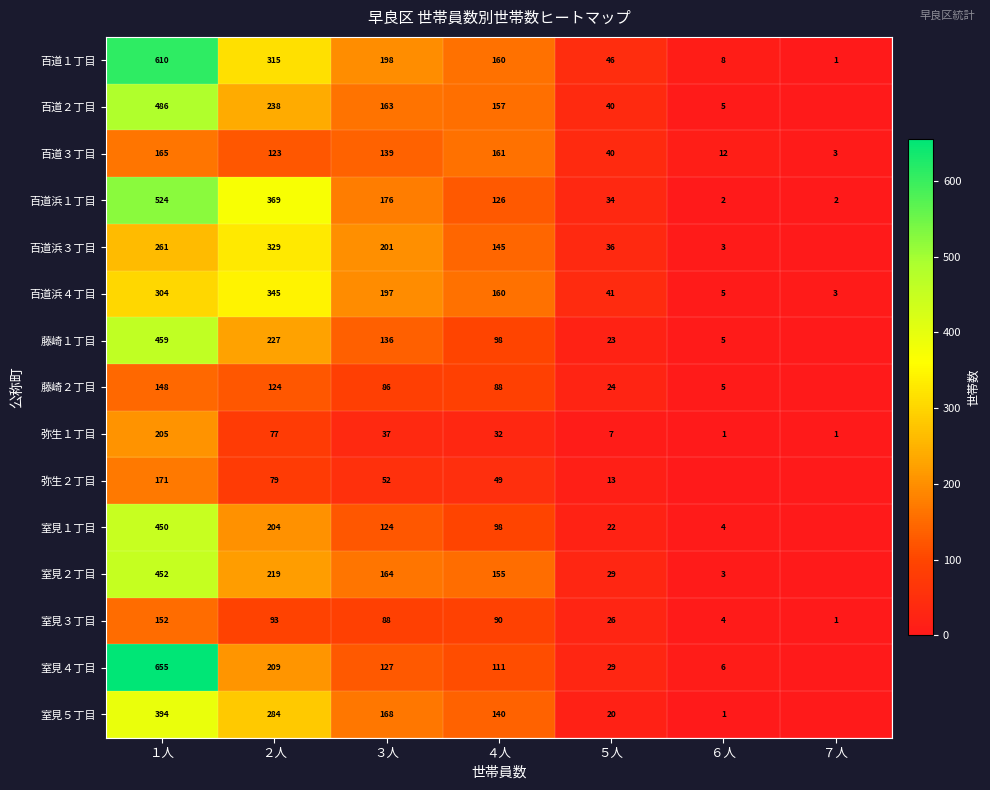

List the labels in order of 百道浜４丁目 value, smallest first.

７人, ６人, ５人, ４人, ３人, １人, ２人